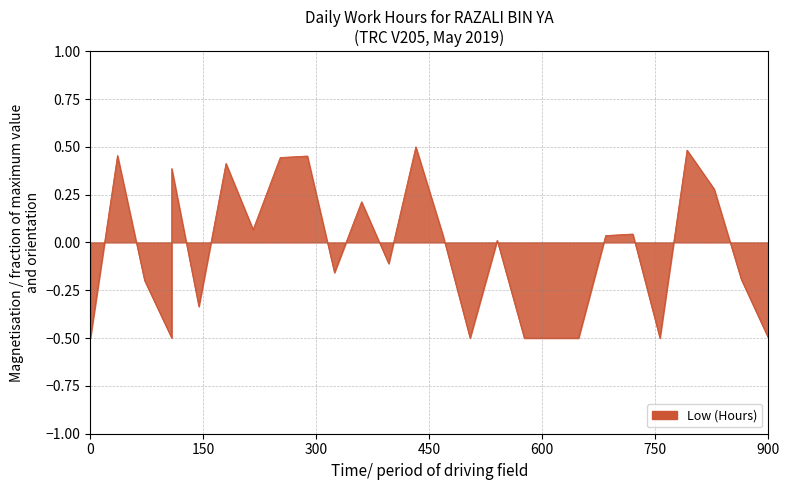

What is the smallest value displayed?

-0.5